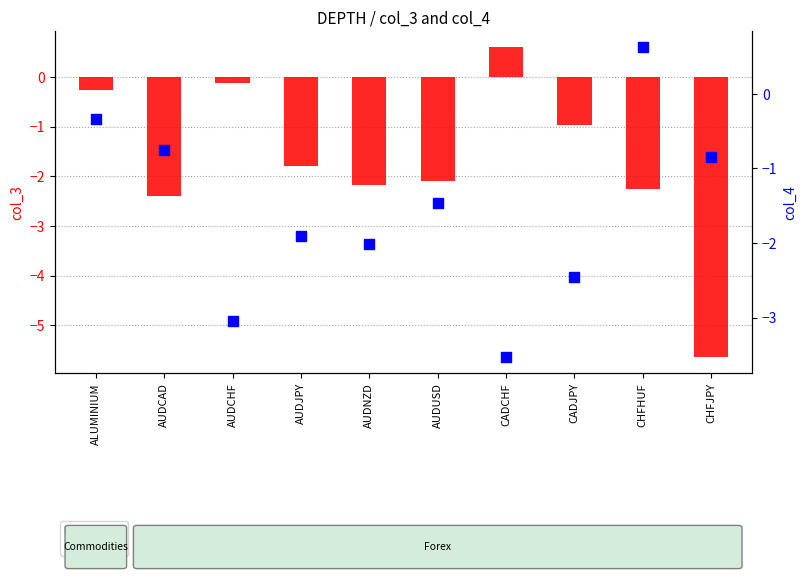

Is the value of col_3 at AUDCHF greater than the value of col_4 at CADCHF?

Yes